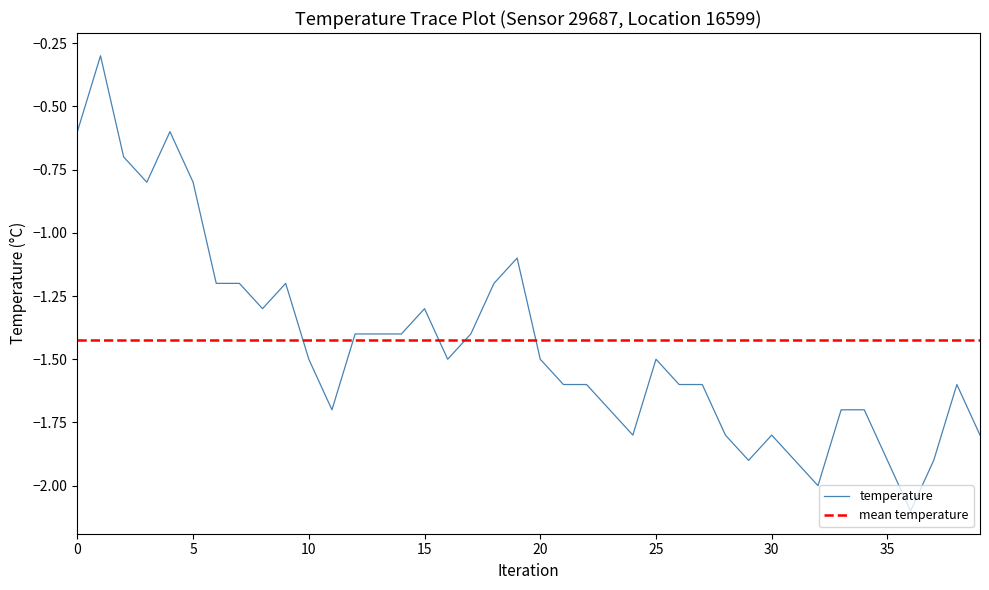

The temperature series shows -0.7 at 35. True or false?

False